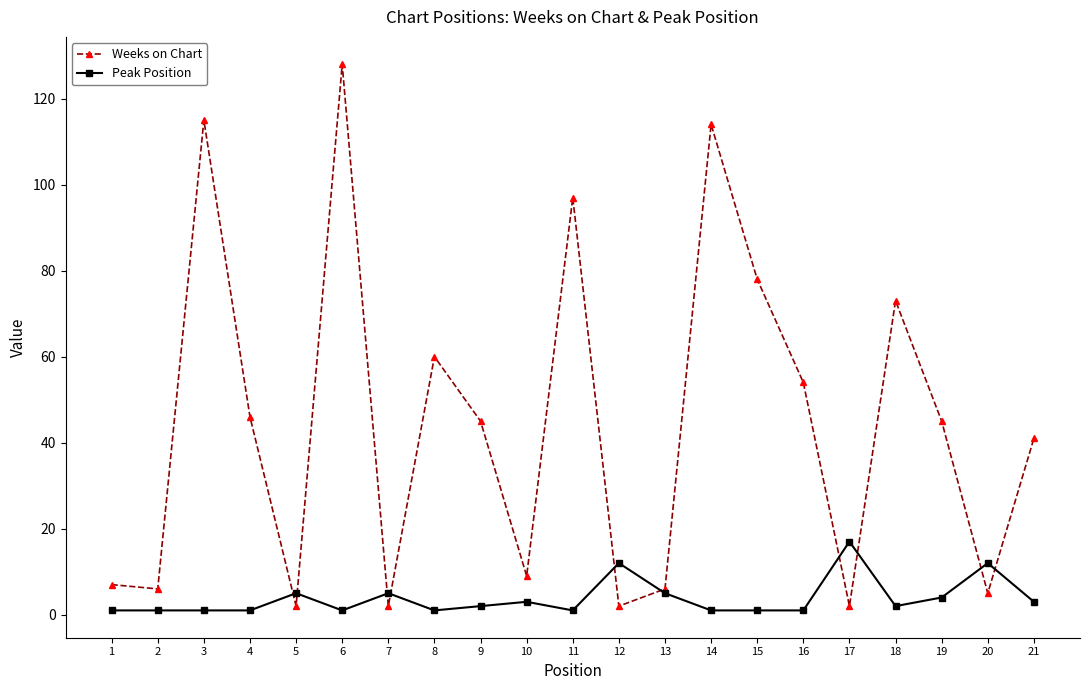

Which series has the widest spread of values?

Weeks on Chart